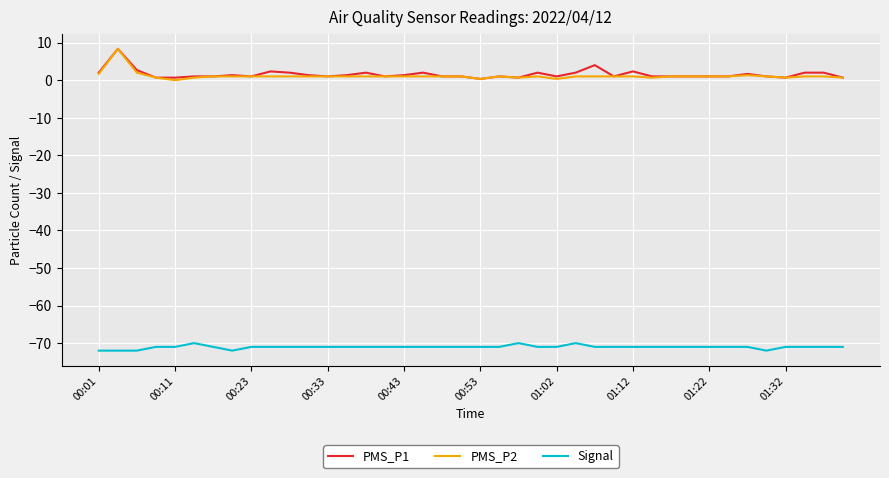

True or false: Signal and PMS_P1 intersect in this chart.

False